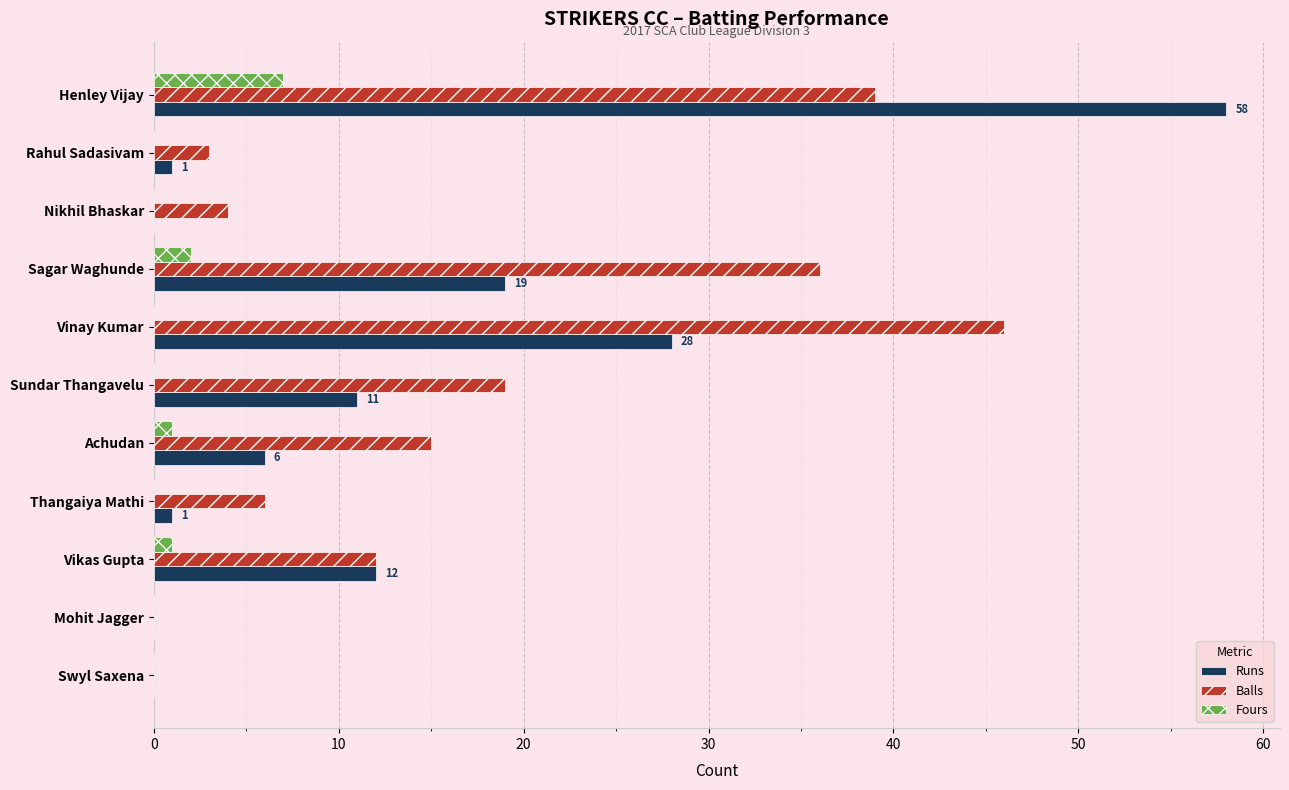

Is it true that Runs equals 58 at Henley Vijay?

True